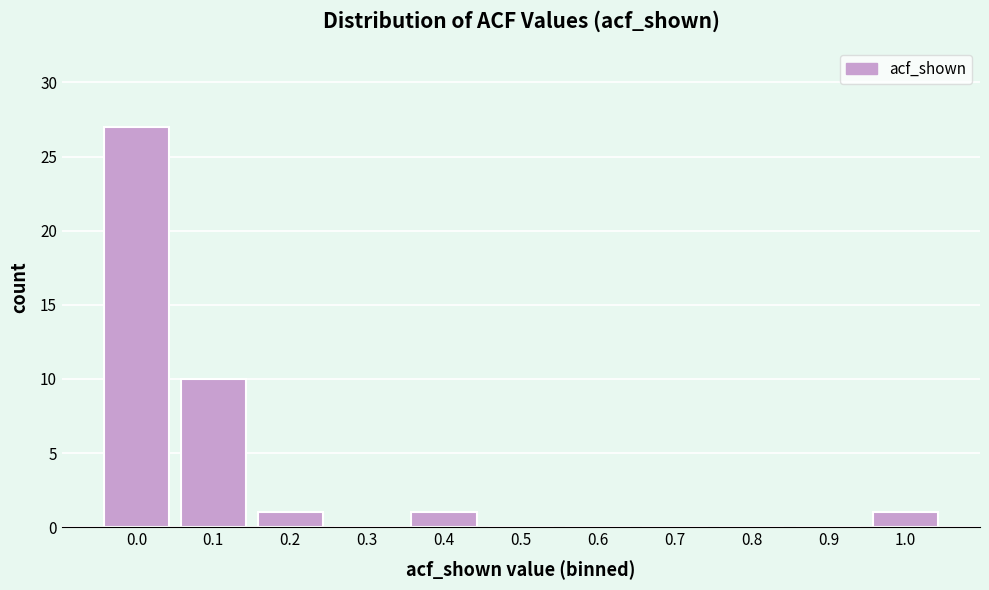

Reading left to right, what are all the values shown in this chart?

0.0=27	0.1=10	0.2=1	0.3=0	0.4=1	0.5=0	0.6=0	0.7=0	0.8=0	0.9=0	1.0=1